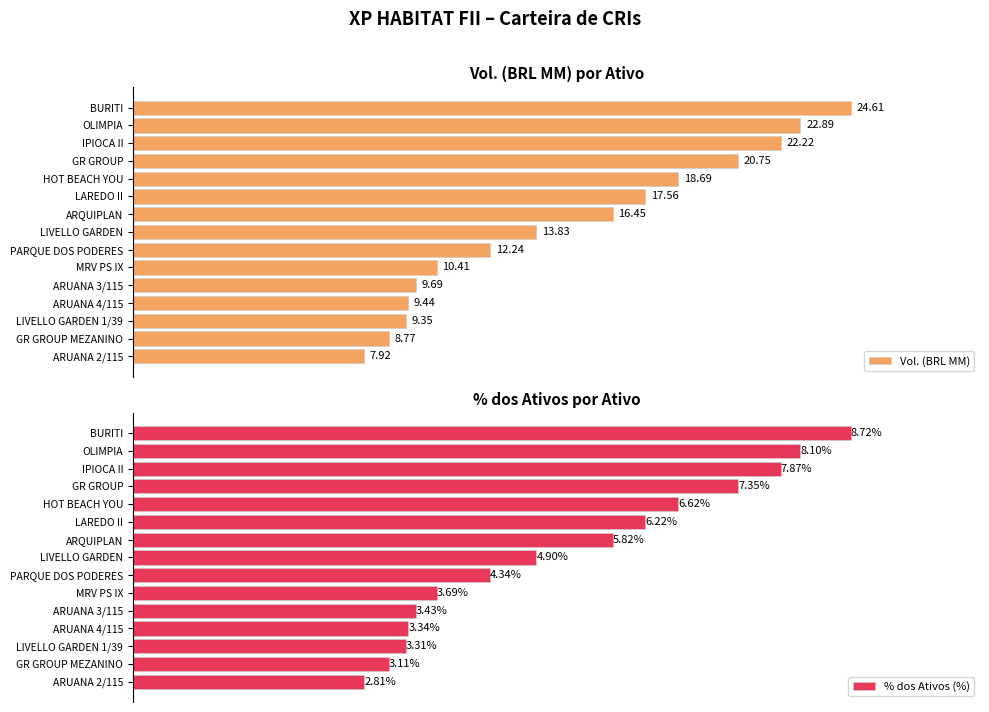

At which label is Vol. (BRL MM) closest to 16?

ARQUIPLAN